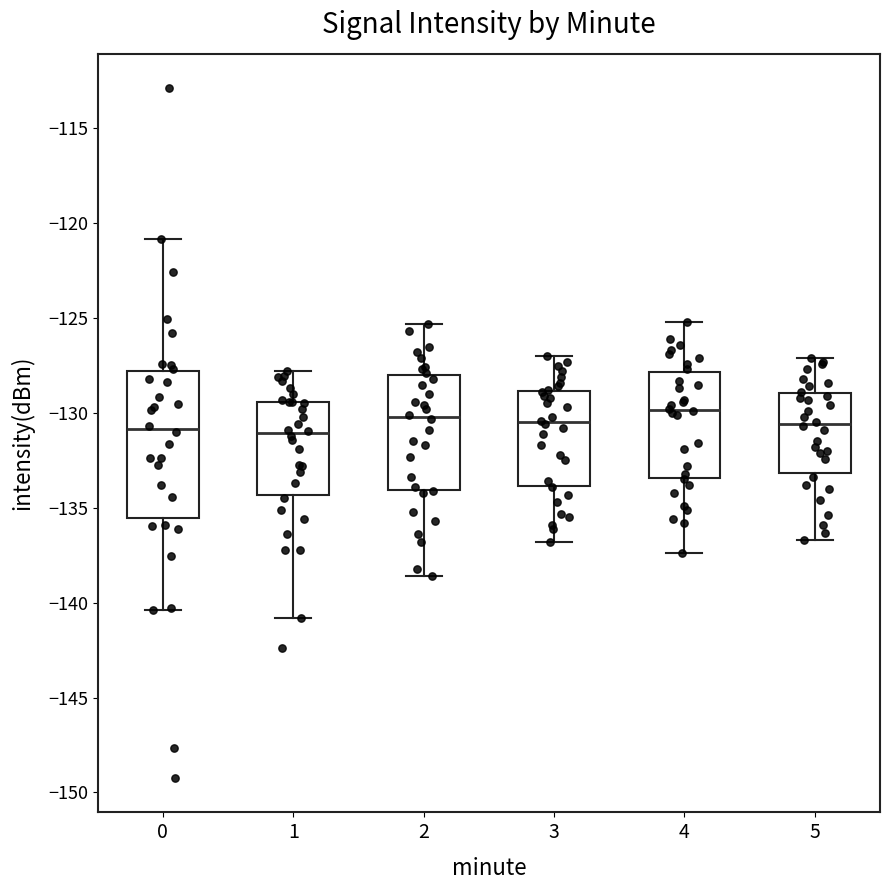

Reading left to right, read every box against the y-axis: the position of its median line, the range the box covers, and the ends of its whiskers. The values are not printed on the chart, so give them approximately, as read against the axis.

0: median -131.0, box -135.5 to -128.0, whiskers -140.5 to -121.0
1: median -131.0, box -134.5 to -129.5, whiskers -141.0 to -128.0
2: median -130.0, box -134.0 to -128.0, whiskers -138.5 to -125.5
3: median -130.5, box -134.0 to -129.0, whiskers -137.0 to -127.0
4: median -130.0, box -133.5 to -128.0, whiskers -137.5 to -125.0
5: median -130.5, box -133.0 to -129.0, whiskers -136.5 to -127.0